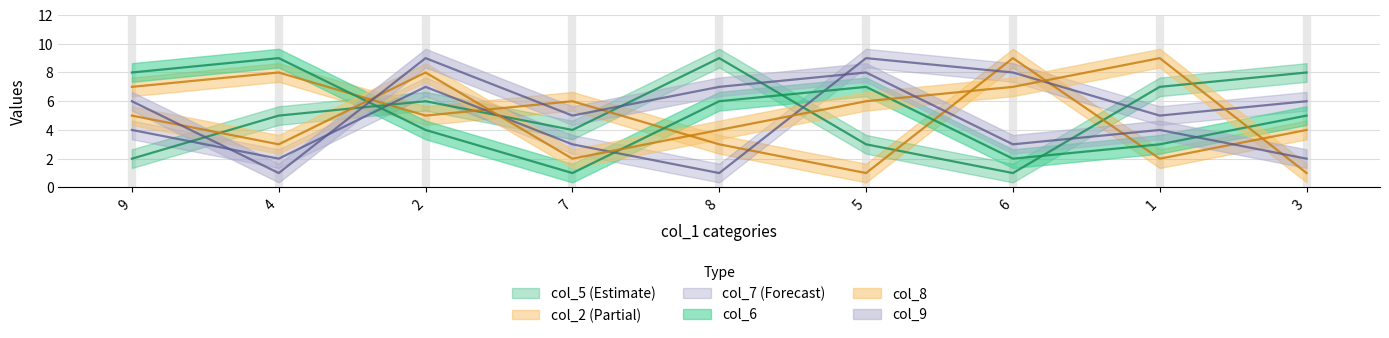

After their last crossing, which series has the higher values: col_5 or col_7?

col_5